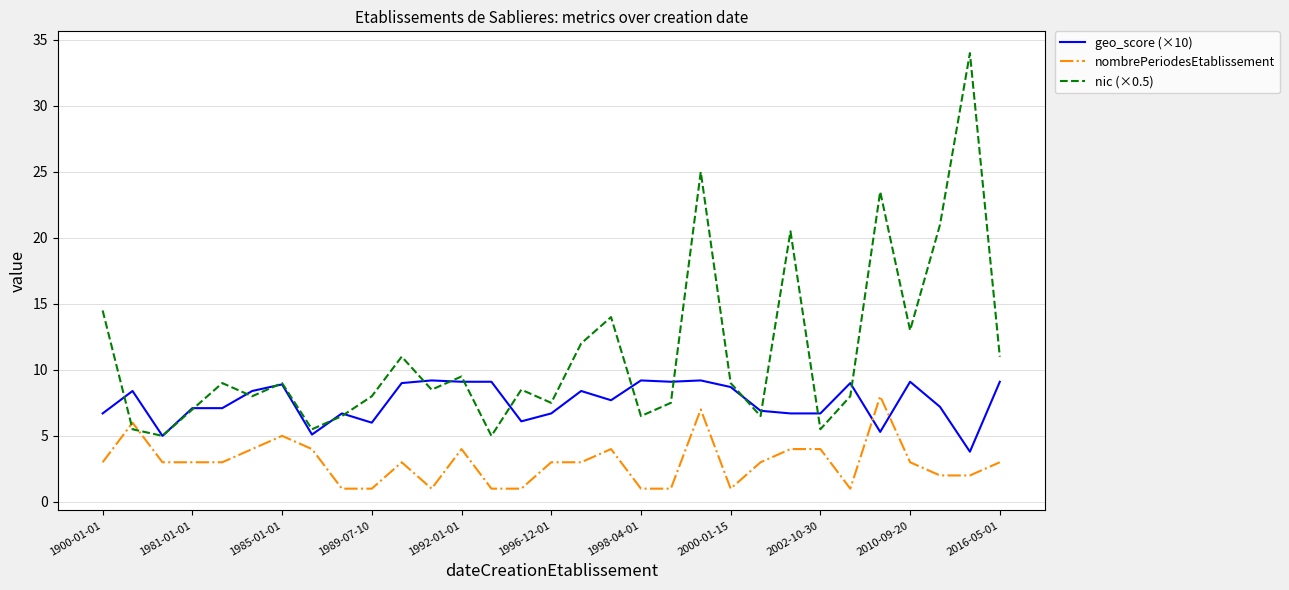

How many times do nombrePeriodesEtablissement and nic (×0.5) cross each other?

2